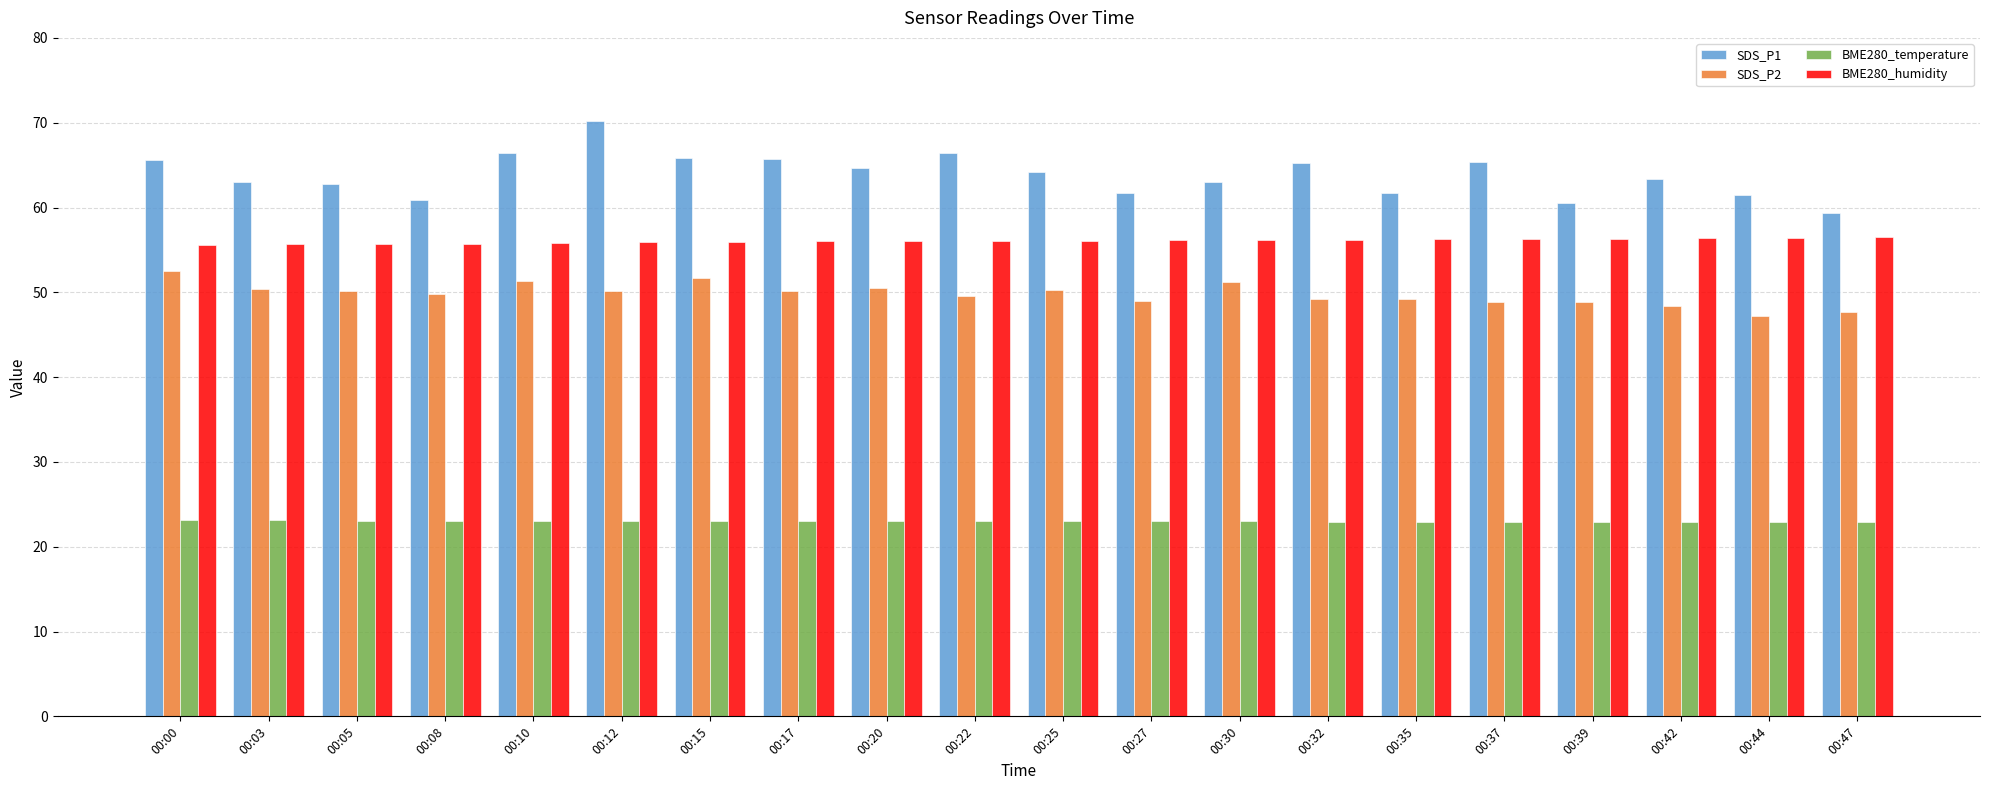

The BME280_humidity series shows 56.0 at 00:15. True or false?

True